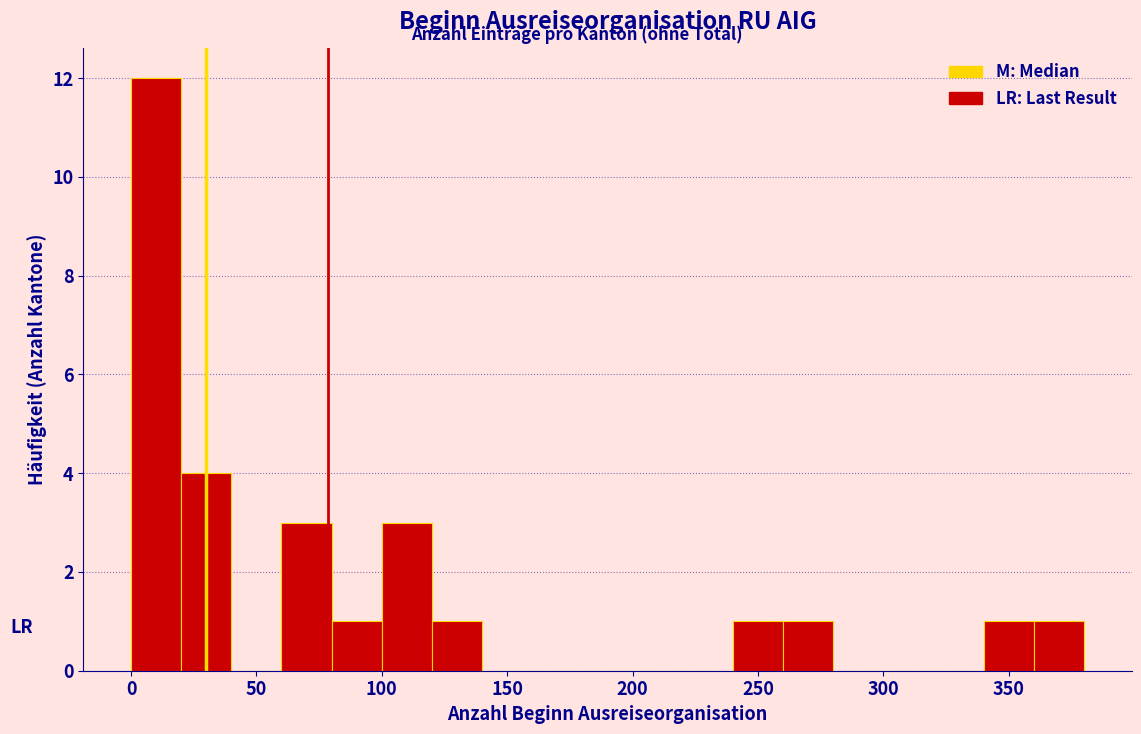

Reading left to right, list every bar in this chart as the range it spans on the x-axis followed by its height. The values are not printed on the chart, so give them approximately, as read against the axis.

0 to 20: 12
20 to 40: 4
40 to 60: 0
60 to 80: 3
80 to 100: 1
100 to 120: 3
120 to 140: 1
140 to 160: 0
160 to 180: 0
180 to 200: 0
200 to 220: 0
220 to 240: 0
240 to 260: 1
260 to 280: 1
280 to 300: 0
300 to 320: 0
320 to 340: 0
340 to 360: 1
360 to 380: 1